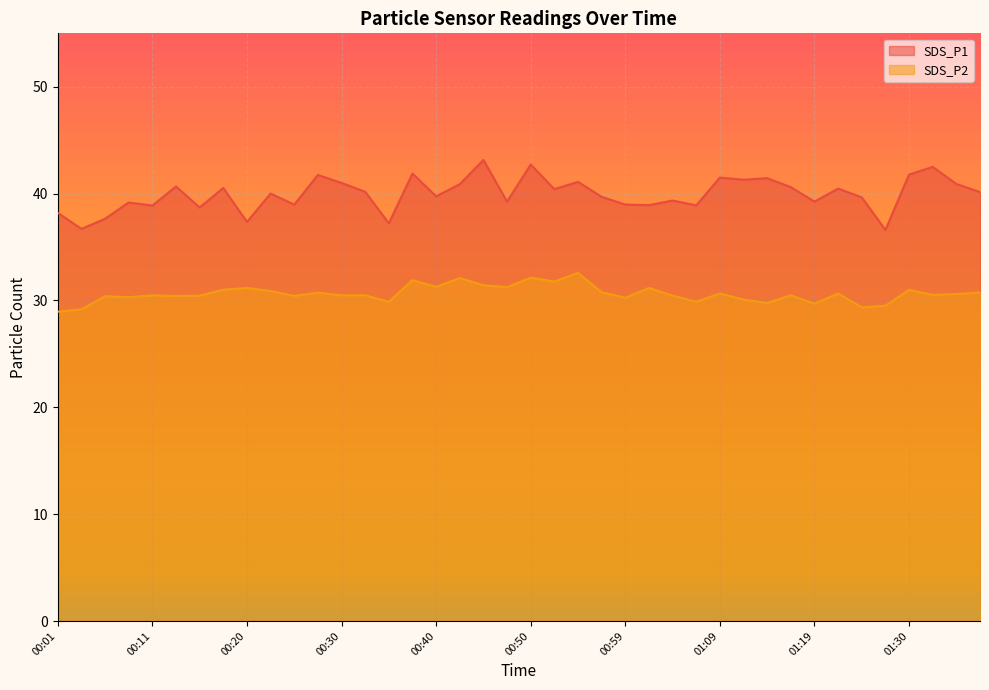

True or false: SDS_P2 has a value of 8.2 at 00:50.

False